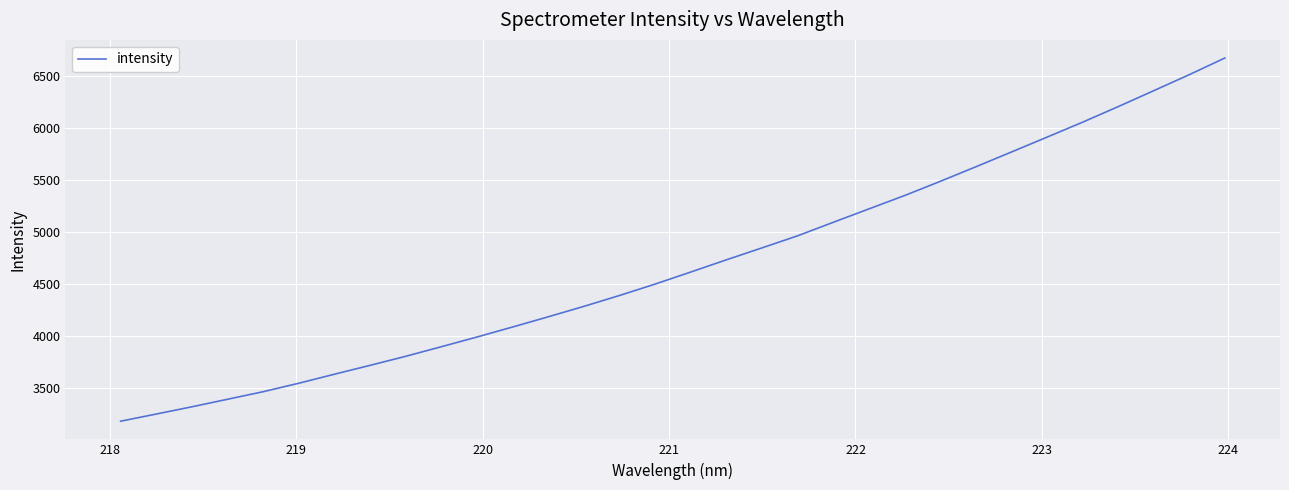

What is the difference between the maximum and minimum values?

3497.7